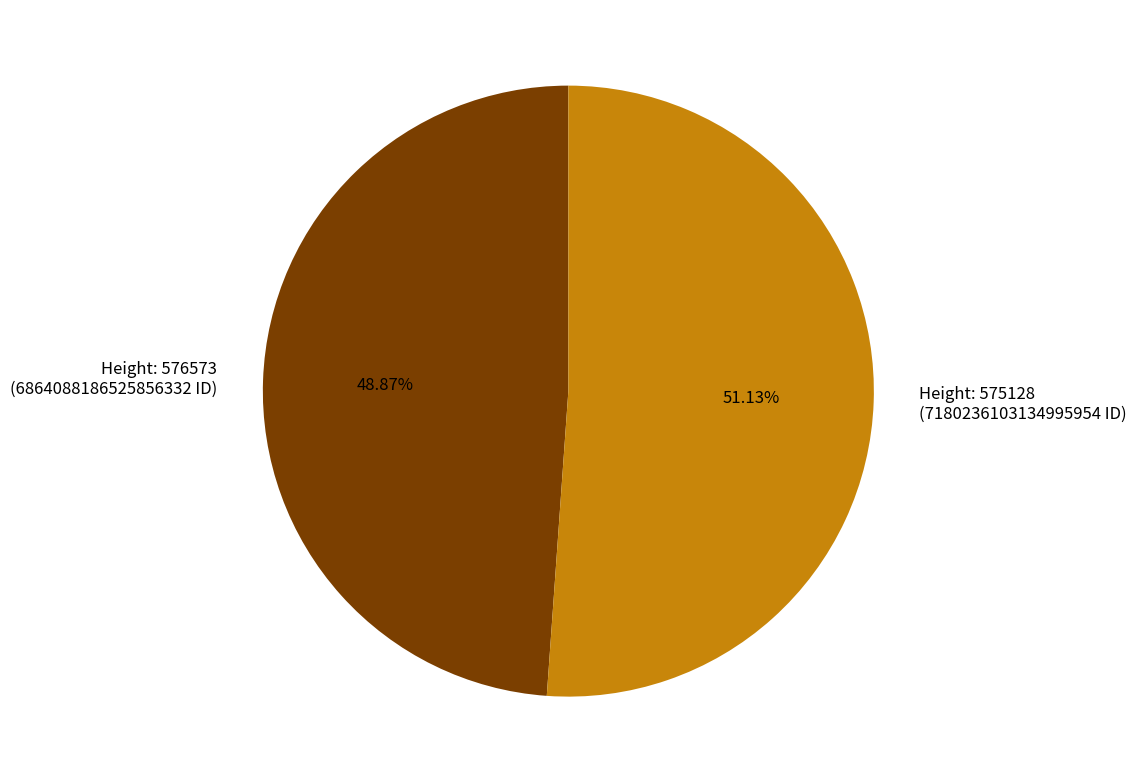

Count the number of slices in the pie.

2